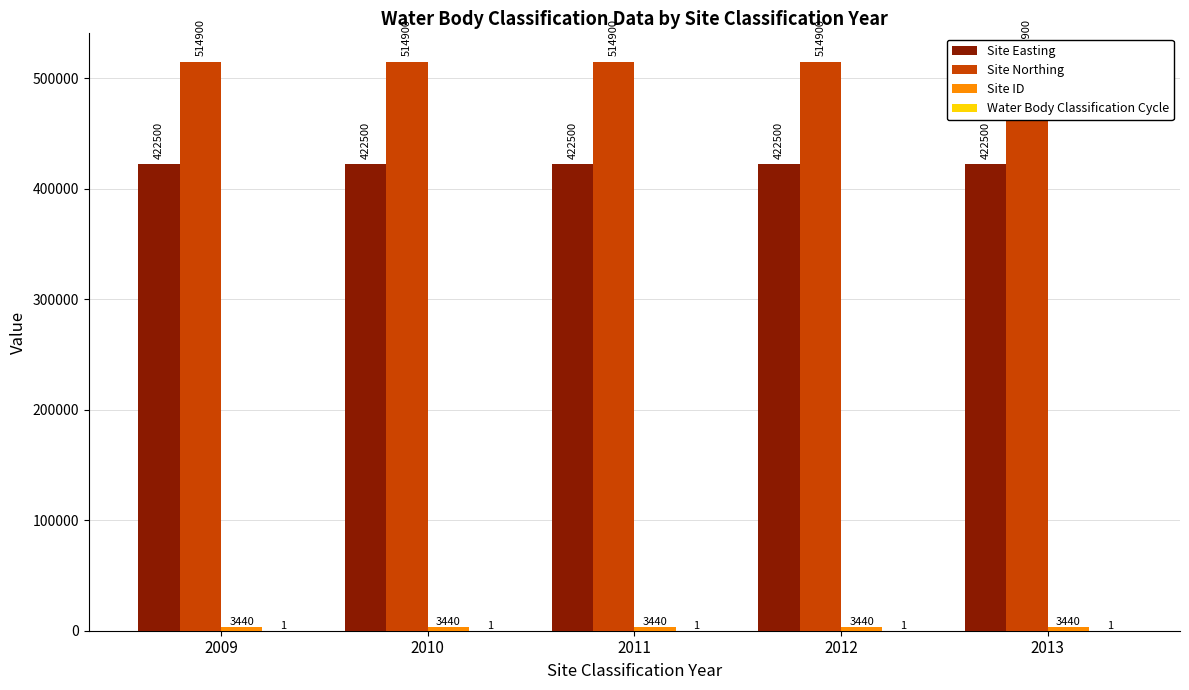

At 2013, list the series in order from largest to smallest.

Site Northing, Site Easting, Site ID, Water Body Classification Cycle